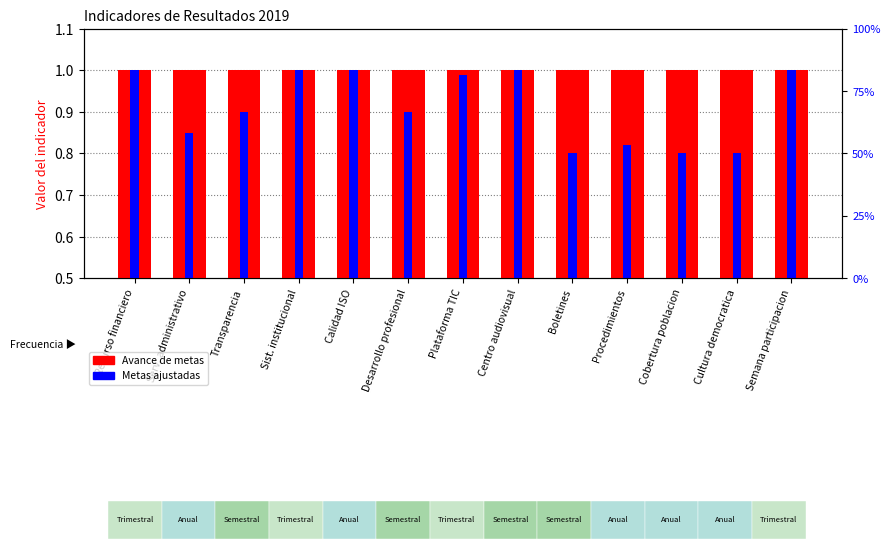

What is the maximum value for Avance de metas?

1.0